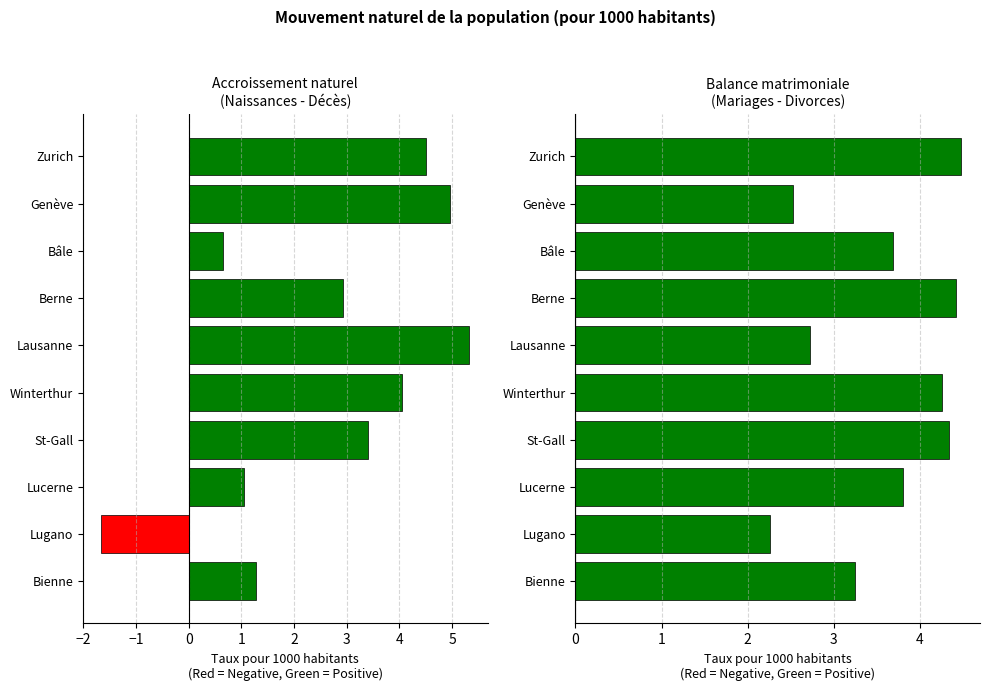

Which series has the widest spread of values?

Naissances - Décès